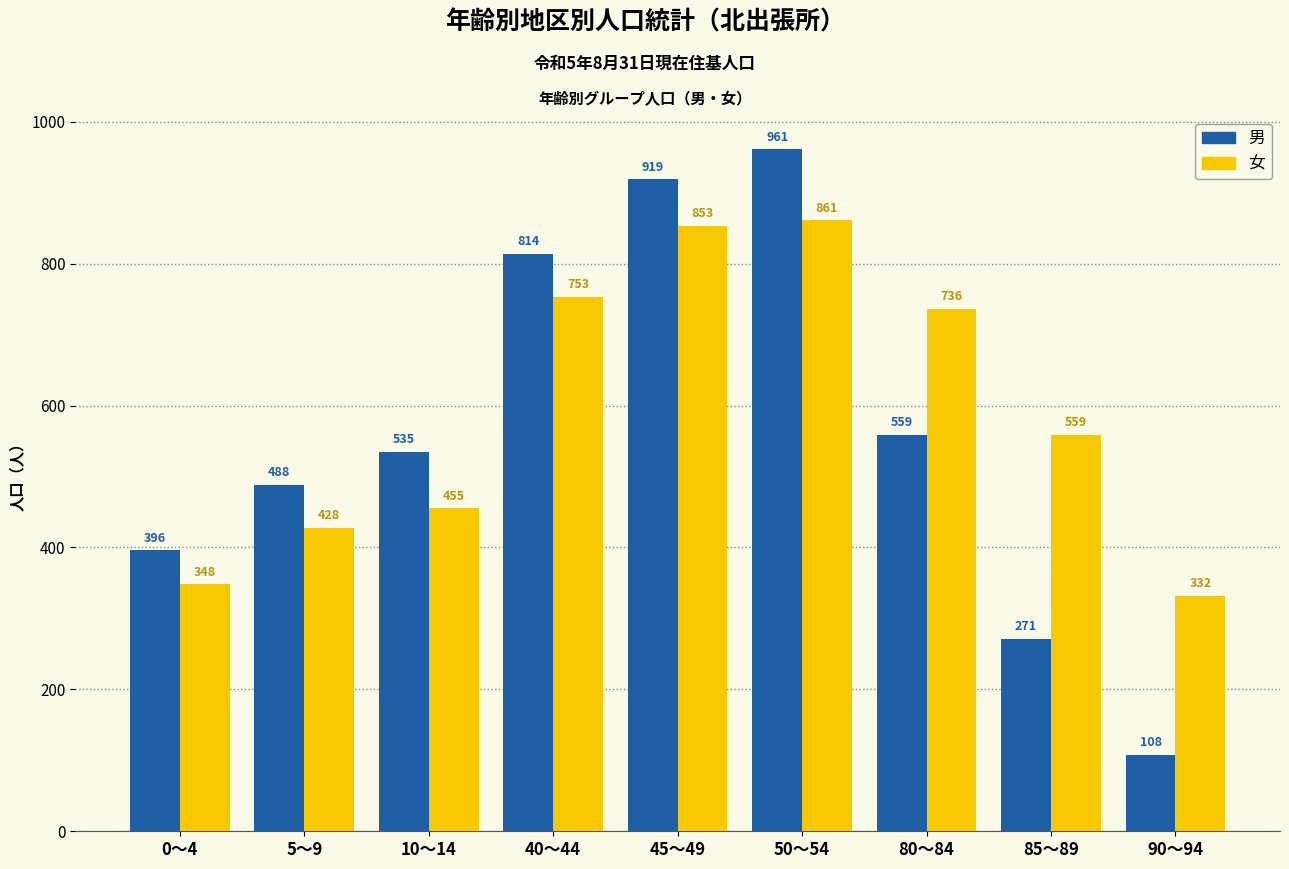

At which category is the sum across all series the highest?

50～54